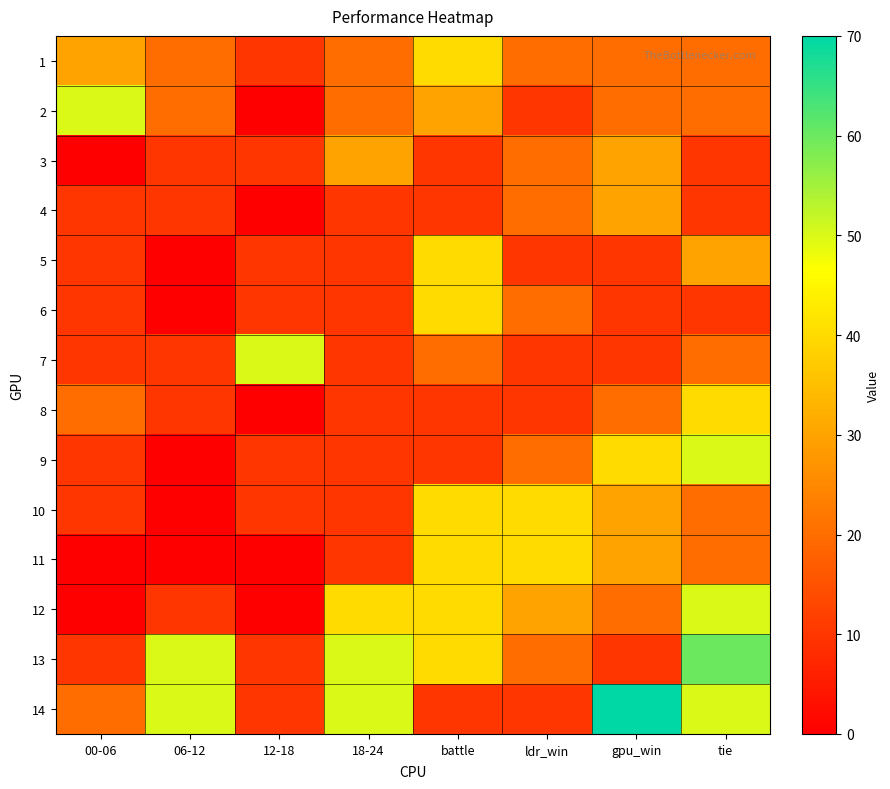

At 12-18, list the series in order from largest to smallest.

7, 1, 3, 5, 6, 9, 10, 13, 14, 2, 4, 8, 11, 12